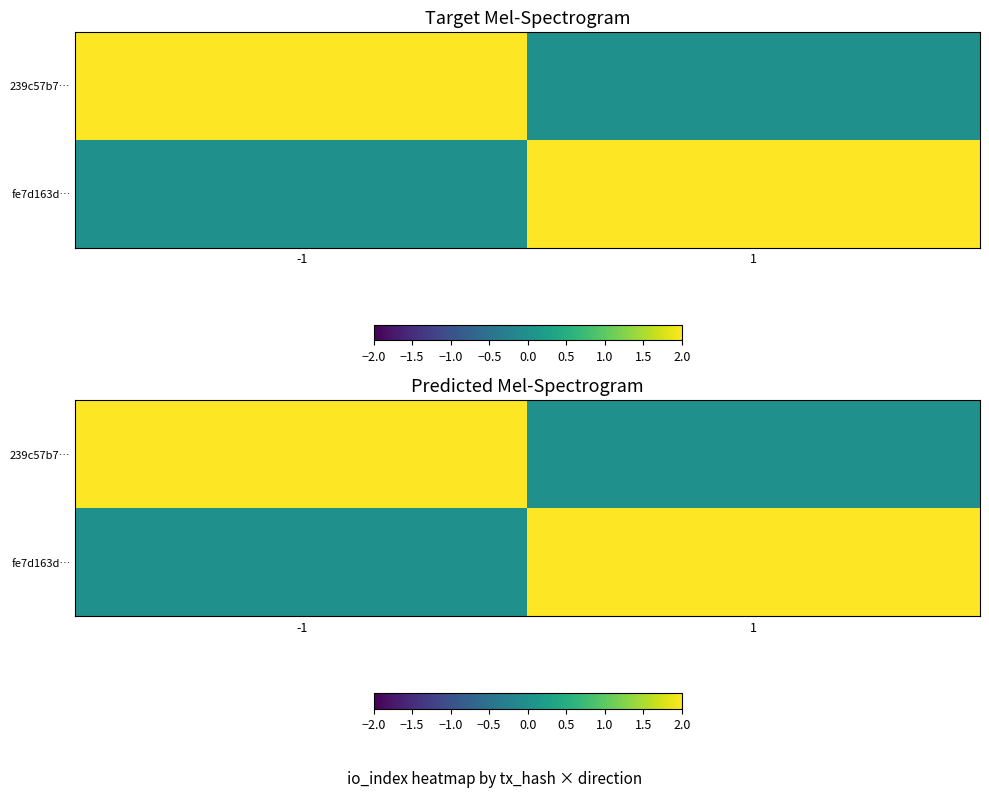

What is the difference between the fe7d163d… values at 1 and -1?

2